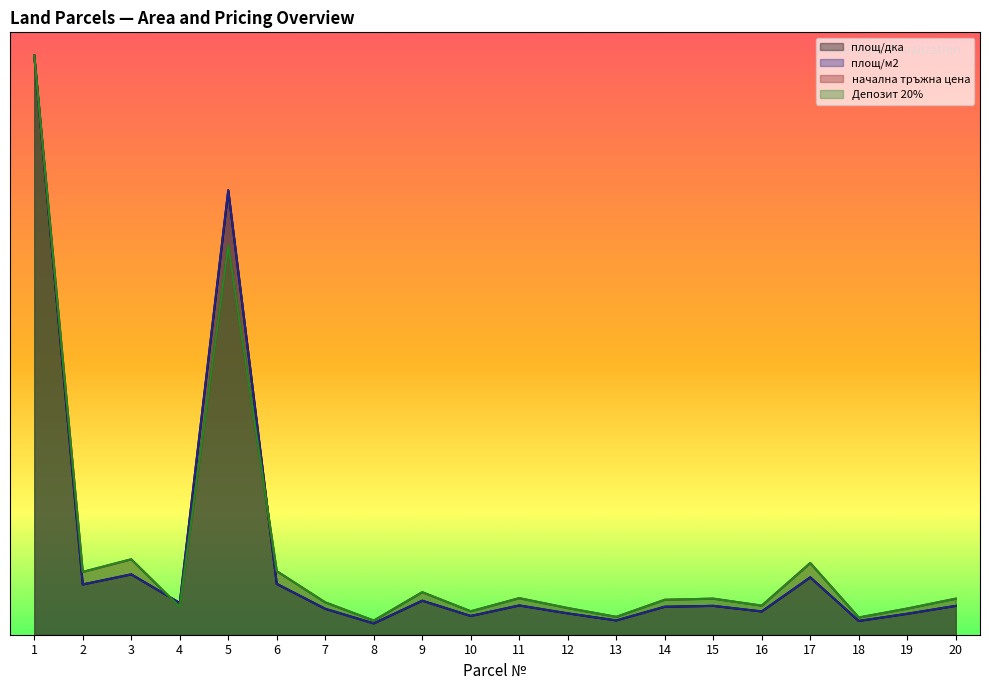

List the labels in order of площ/м2 value, largest first.

1, 5, 3, 17, 6, 2, 9, 4, 11, 15, 20, 14, 7, 16, 12, 19, 10, 13, 18, 8